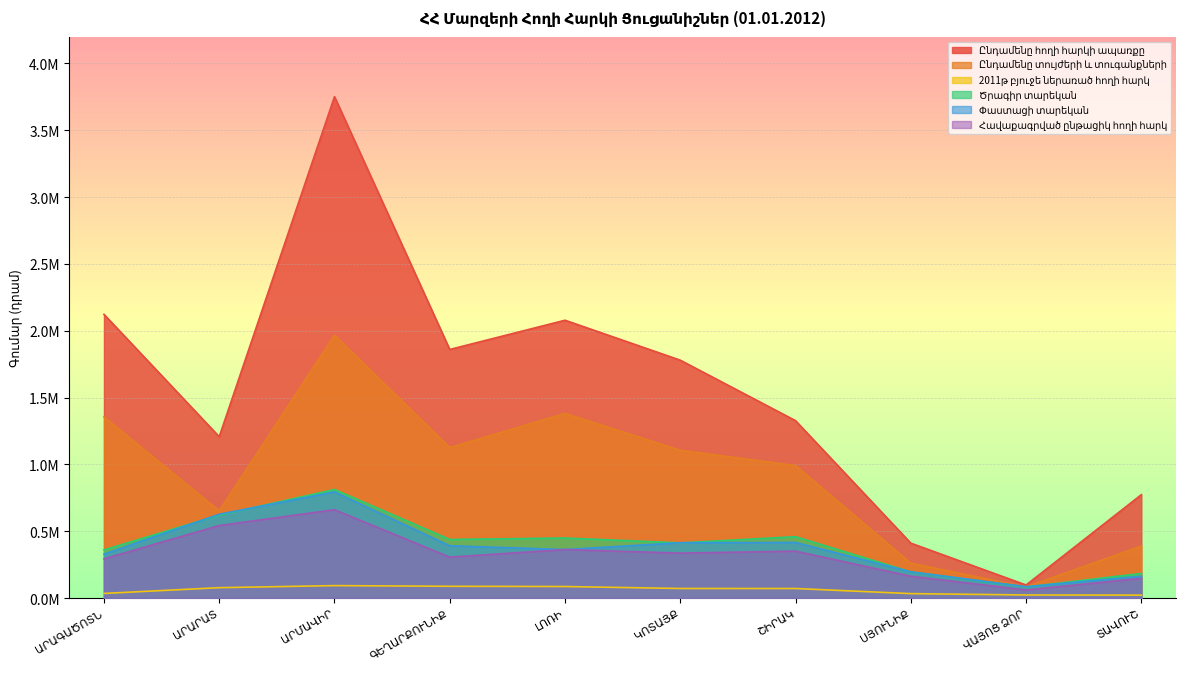

At which label is Հավաքագրված ընթացիկ հողի հարկ closest to 360520?

ԼՈՌԻ